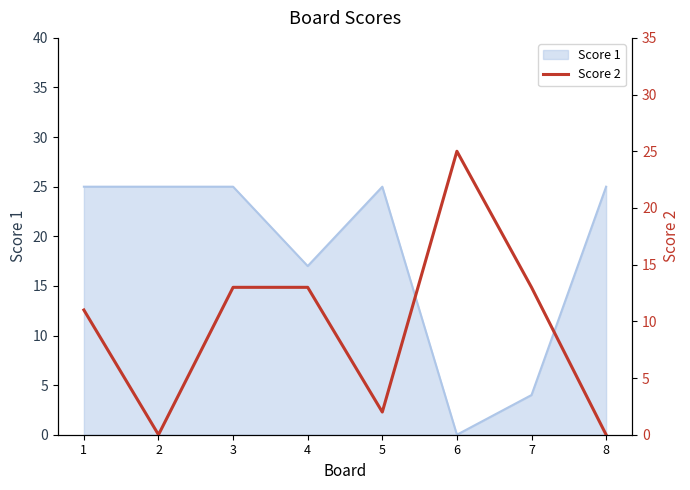

Where is the first local maximum?

6